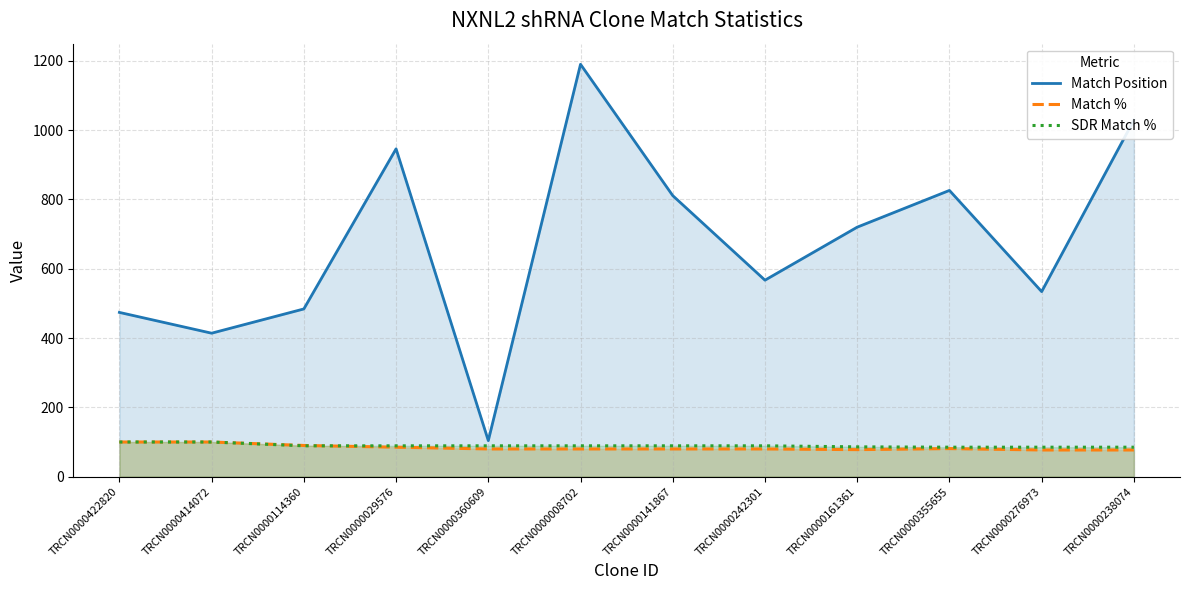

What is the label of the 12th point from the left?

TRCN0000238074